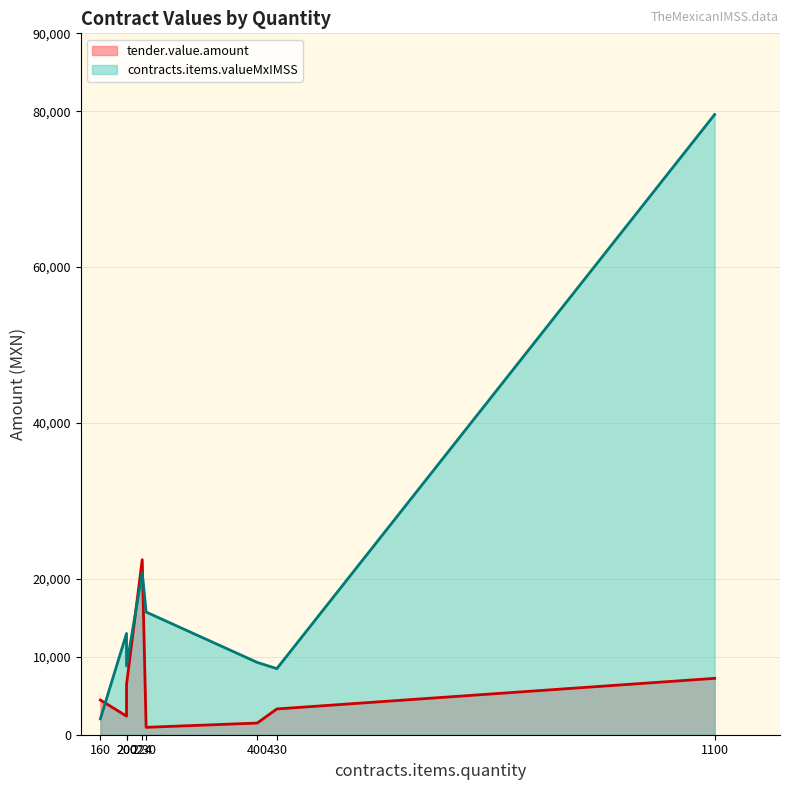

At which category does tender.value.amount reach its first local valley?

200